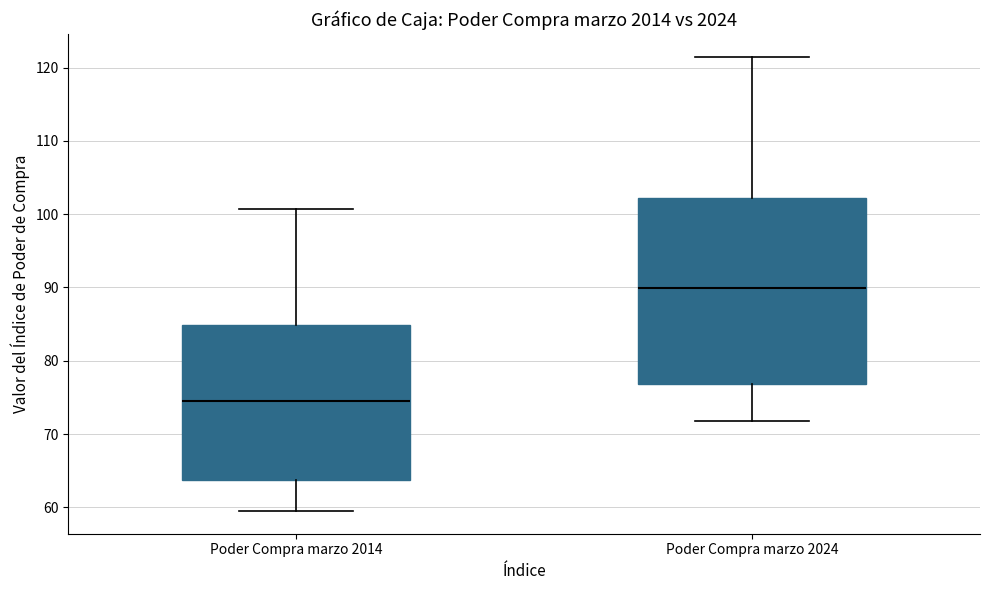

Reading left to right, transcribe this box plot: for each box, give where its median line is, the range the box spans, and where its two whiskers end, as read against the y-axis. The values are not printed on the chart, so give them approximately, as read against the axis.

Poder Compra marzo 2014: median 75, box 64 to 85, whiskers 59 to 101
Poder Compra marzo 2024: median 90, box 77 to 102, whiskers 72 to 121